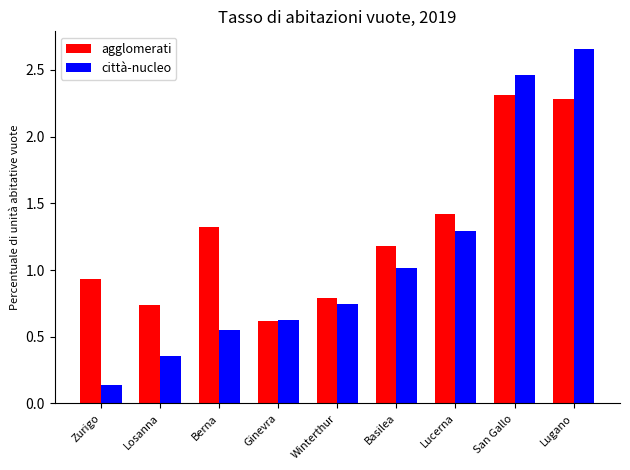

True or false: agglomerati has a value of 0.9 at Lugano.

False